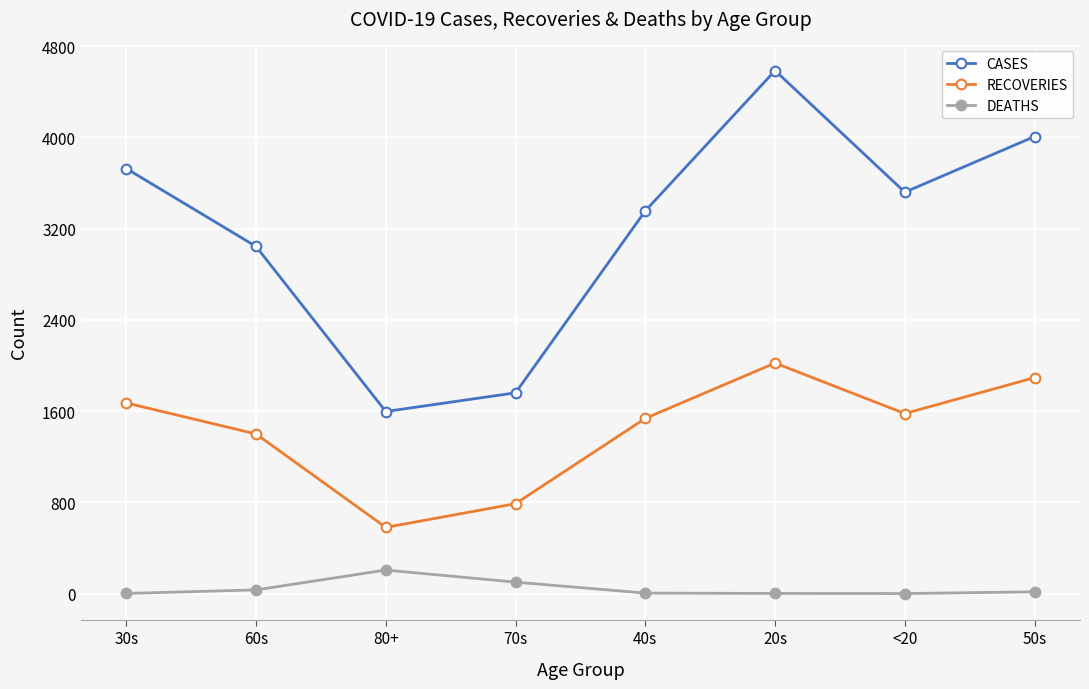

Count the number of data series in this chart.

3